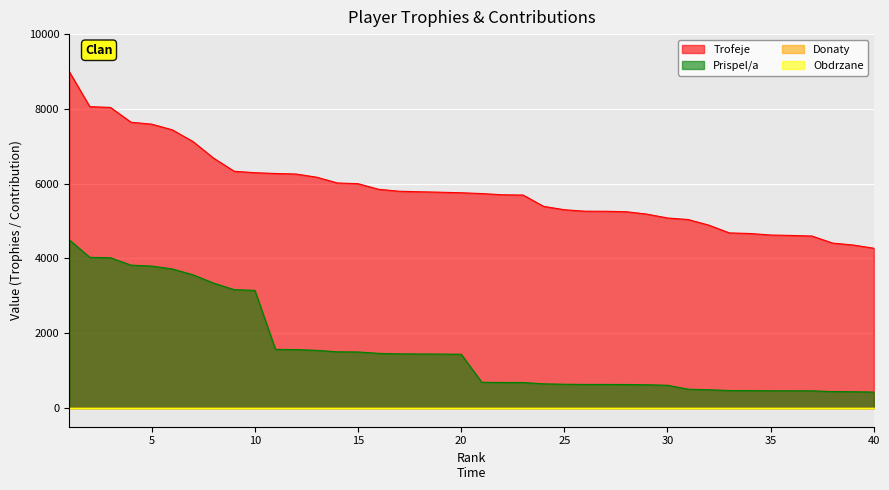

True or false: Trofeje and Prispel/a cross at least once.

False